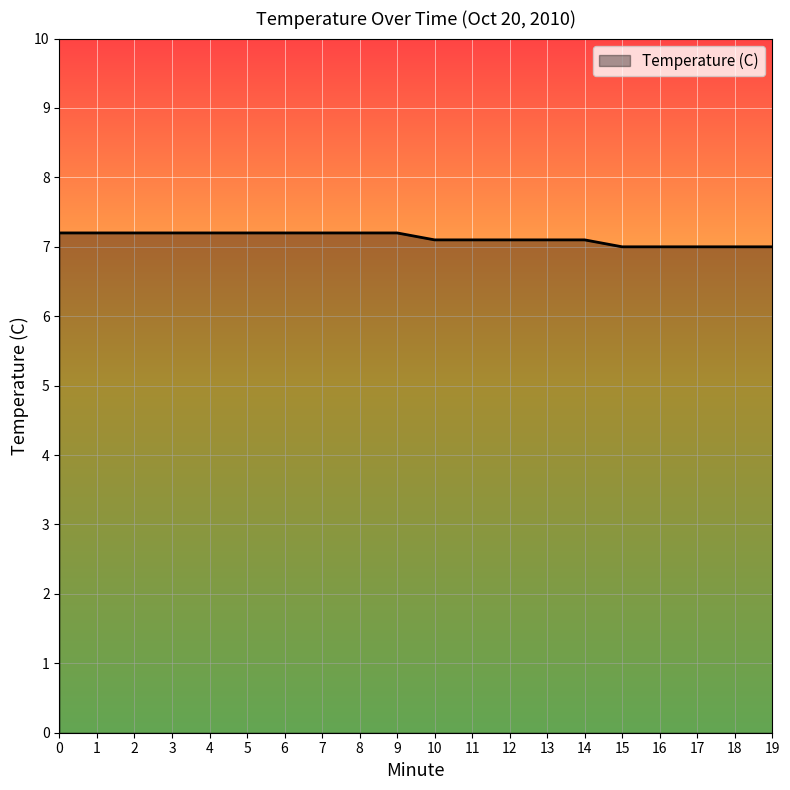

How many lines are shown in the chart?

1